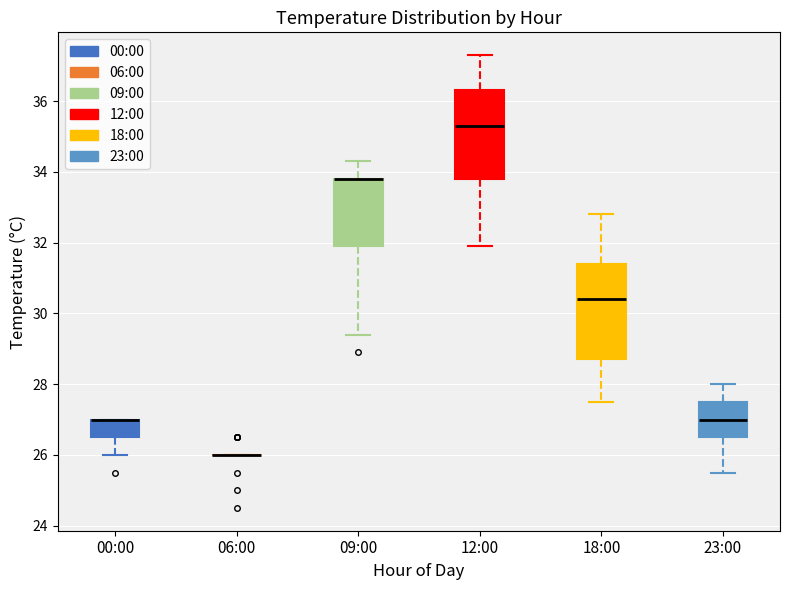

Reading left to right, read every box against the y-axis: the position of its median line, the range the box covers, and the ends of its whiskers. The values are not printed on the chart, so give them approximately, as read against the axis.

00:00: median 27.0 (drawn on the box's upper edge), box 26.6 to 27.0, whiskers 26.0 to 27.0
06:00: box collapsed to a line at 26.0, whiskers 26.0 to 26.0
09:00: median 33.8 (drawn on the box's upper edge), box 32.0 to 33.8, whiskers 29.4 to 34.4
12:00: median 35.4, box 33.8 to 36.4, whiskers 32.0 to 37.4
18:00: median 30.4, box 28.8 to 31.4, whiskers 27.6 to 32.8
23:00: median 27.0, box 26.6 to 27.6, whiskers 25.6 to 28.0